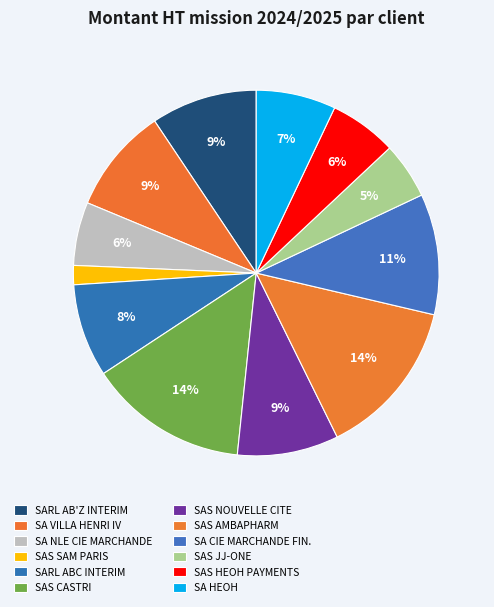

How many slices are in this pie chart?

12